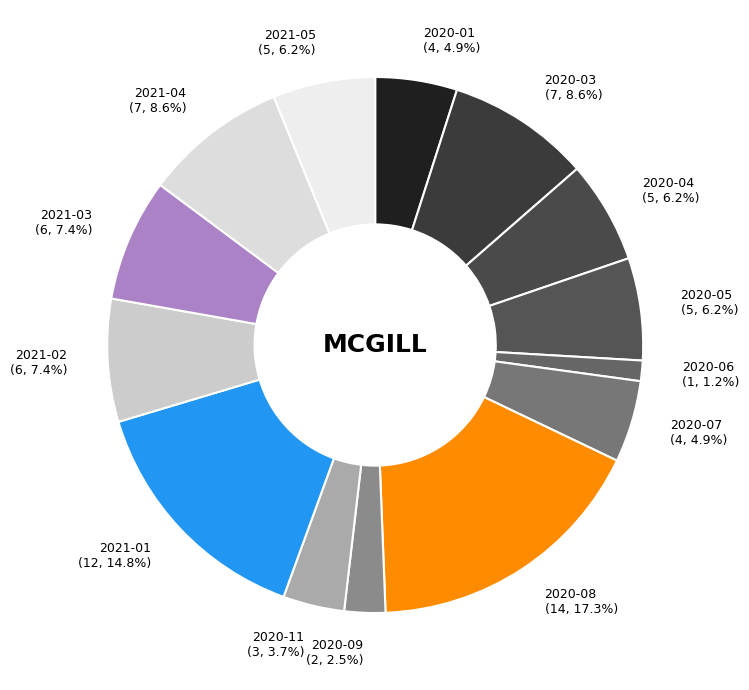

Does 2021-02 account for over 50% of the chart?

No